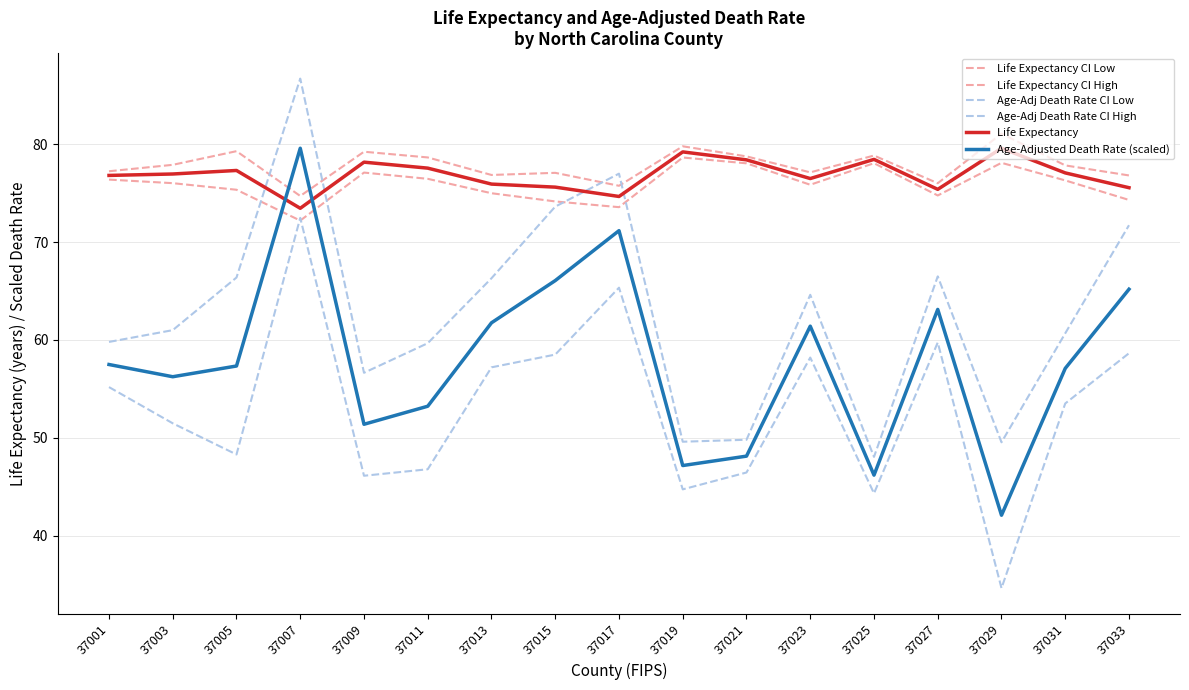

List the series in order of their peak value, highest first.

Age-Adj Death Rate CI High, Life Expectancy CI High, Life Expectancy, Age-Adjusted Death Rate (scaled), Life Expectancy CI Low, Age-Adj Death Rate CI Low